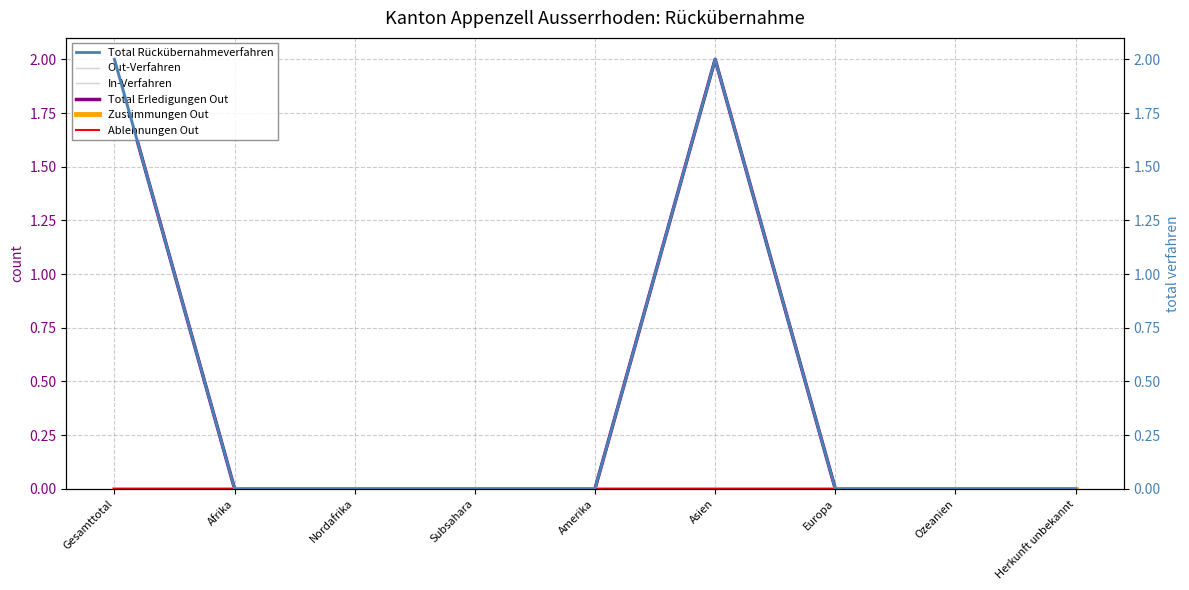

True or false: Ablehnungen Out and Out-Verfahren intersect in this chart.

False